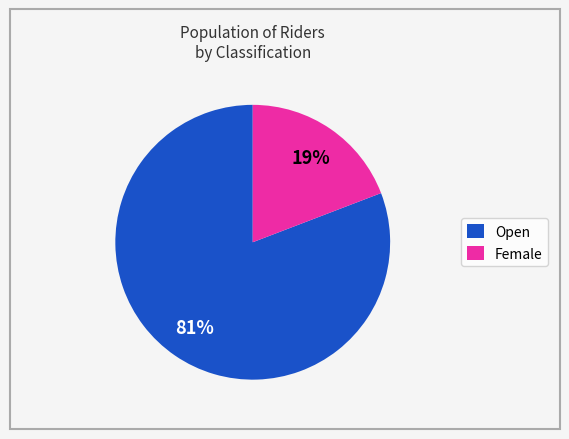

True or false: Female accounts for 19% of the total.

True